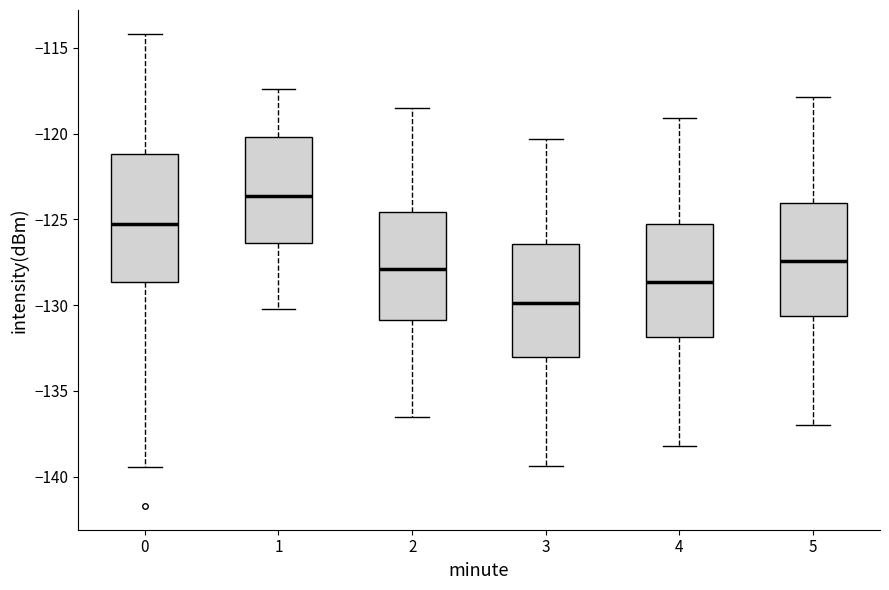

Where is the lower edge of the box at x = 1 on the y-axis? The values are not printed on the chart, so give them approximately, as read against the axis.

-126.5